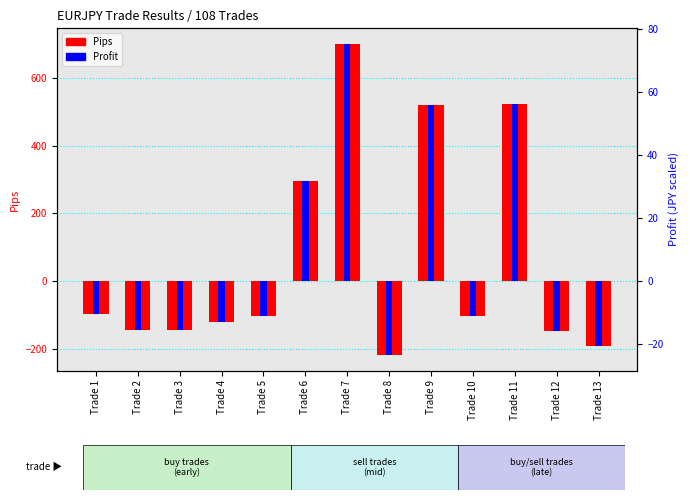

Reading right to left, extract all data points from this chart.

Pips: Trade 13=-192.6	Trade 12=-147.5	Trade 11=522.0	Trade 10=-103.6	Trade 9=520.0	Trade 8=-218.8	Trade 7=700.0	Trade 6=295.0	Trade 5=-103.9	Trade 4=-121.6	Trade 3=-145.4	Trade 2=-145.6	Trade 1=-97.1
Profit: Trade 13=-20.7	Trade 12=-15.9	Trade 11=56.2	Trade 10=-11.2	Trade 9=56.0	Trade 8=-23.6	Trade 7=75.4	Trade 6=31.8	Trade 5=-11.2	Trade 4=-13.1	Trade 3=-15.7	Trade 2=-15.7	Trade 1=-10.5